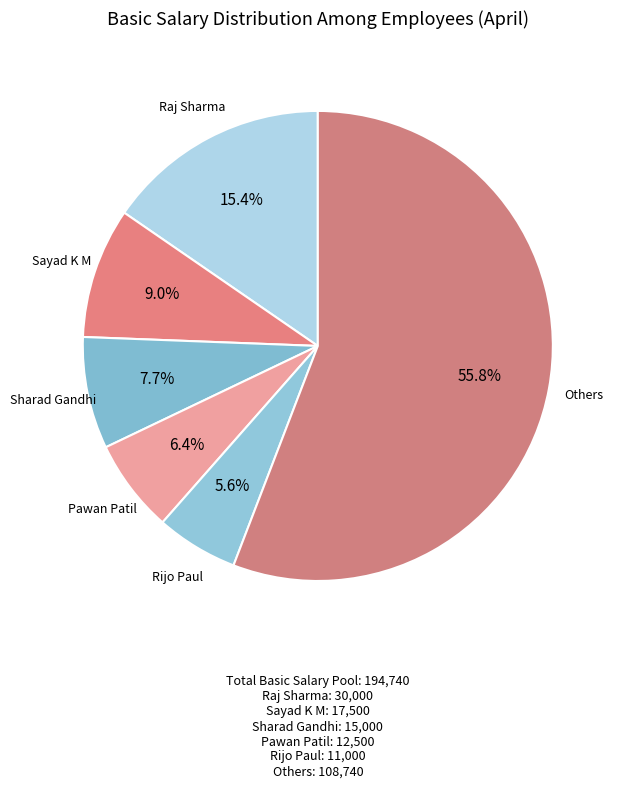

Count the number of slices in the pie.

6